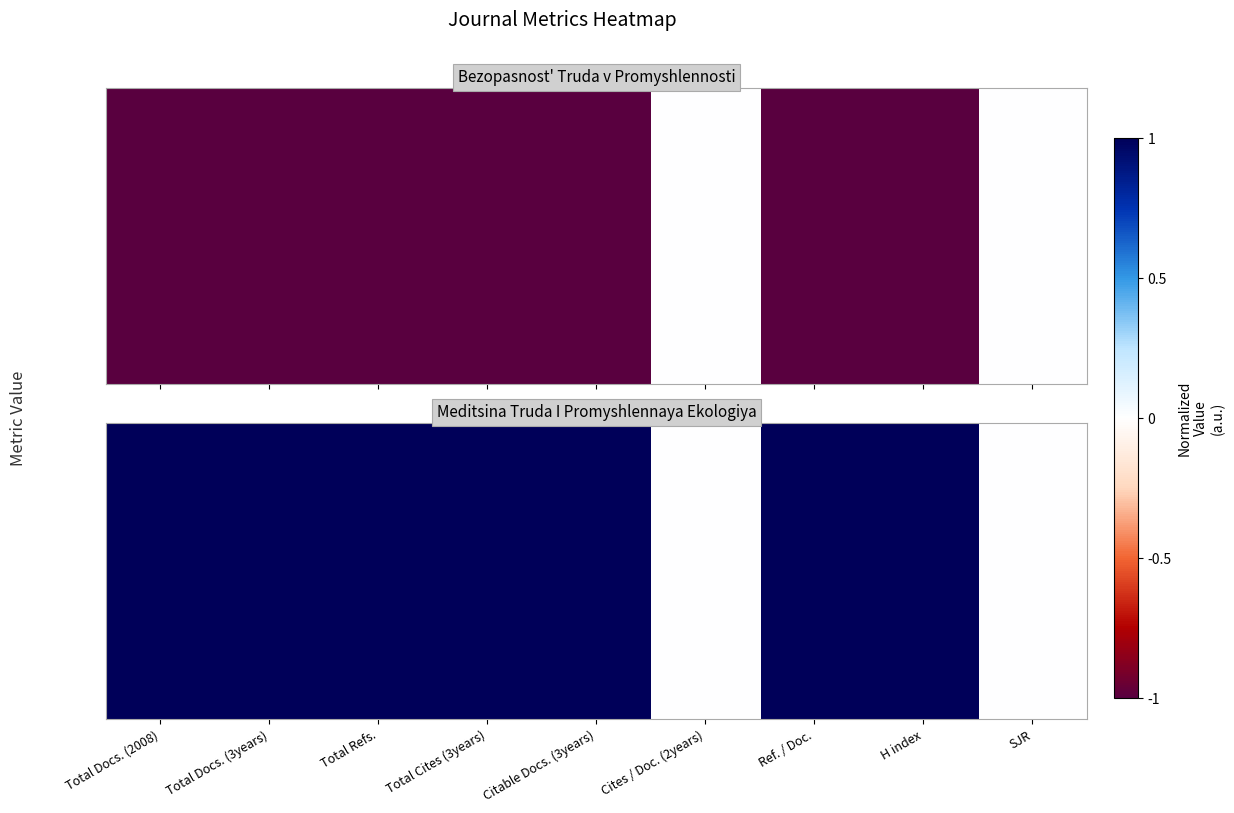

What is the approximate value at Ref. / Doc.?

1